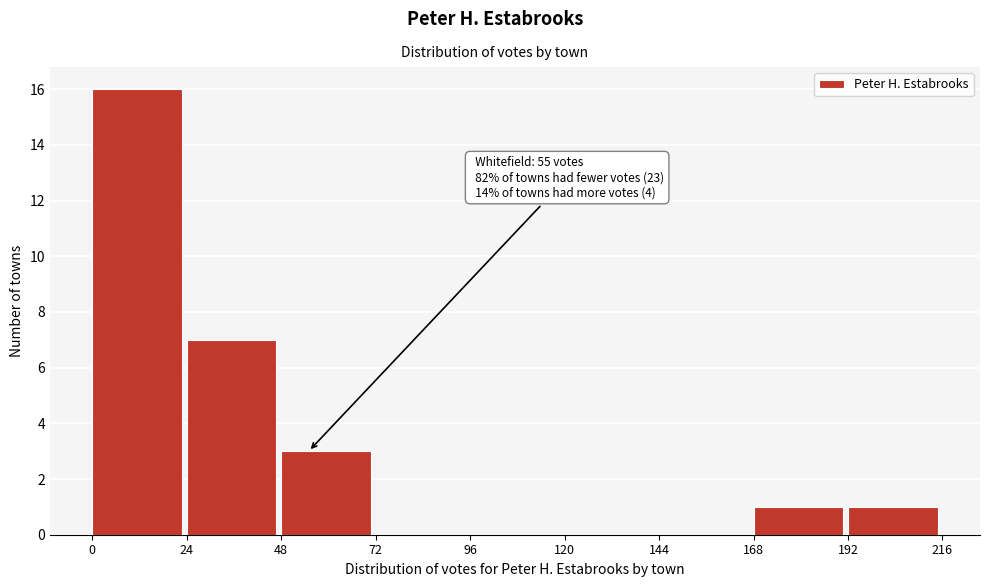

Which range on the x-axis has the tallest bar?

0 to 24